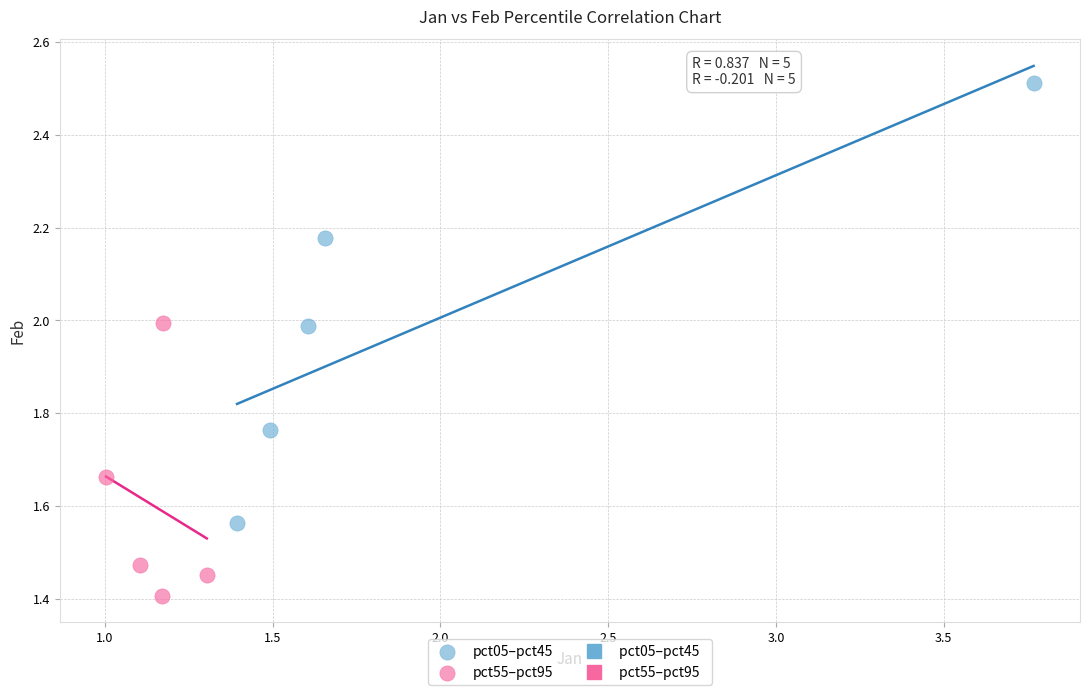

Which series contains the lowest Y value?

pct55–pct95